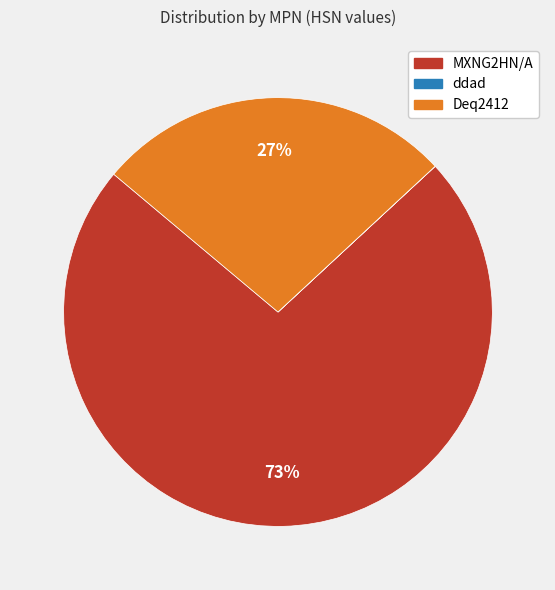

To the nearest percent, what is the difference between the largest and smallest slice percentages?

73%